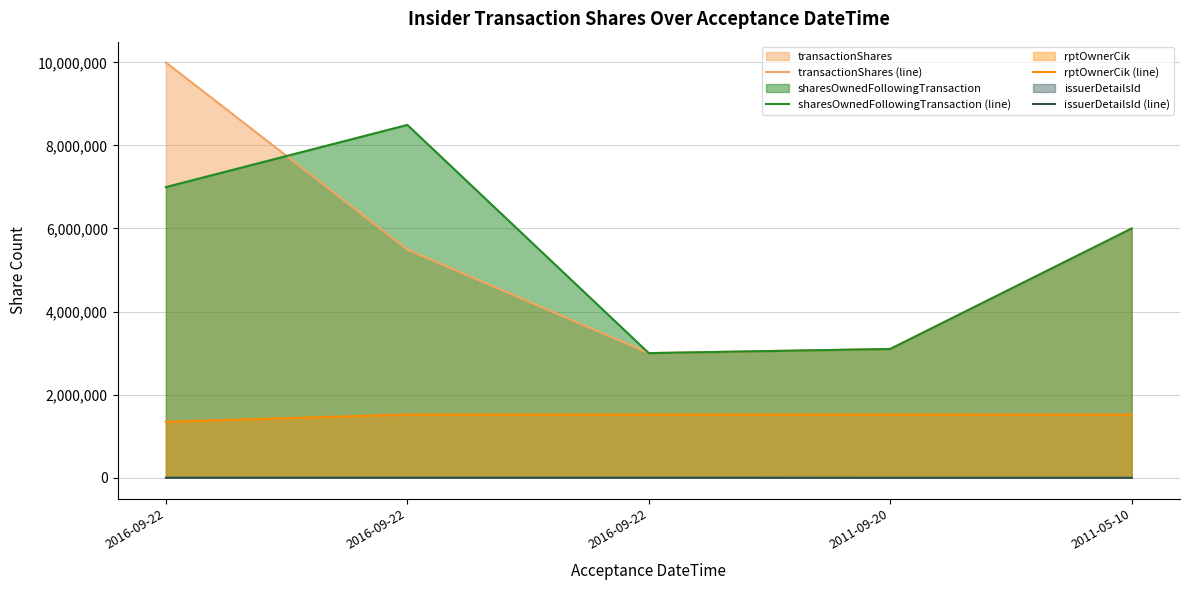

Between 2011-09-20 and 2011-05-10, which series saw the biggest shift?

transactionShares (line)